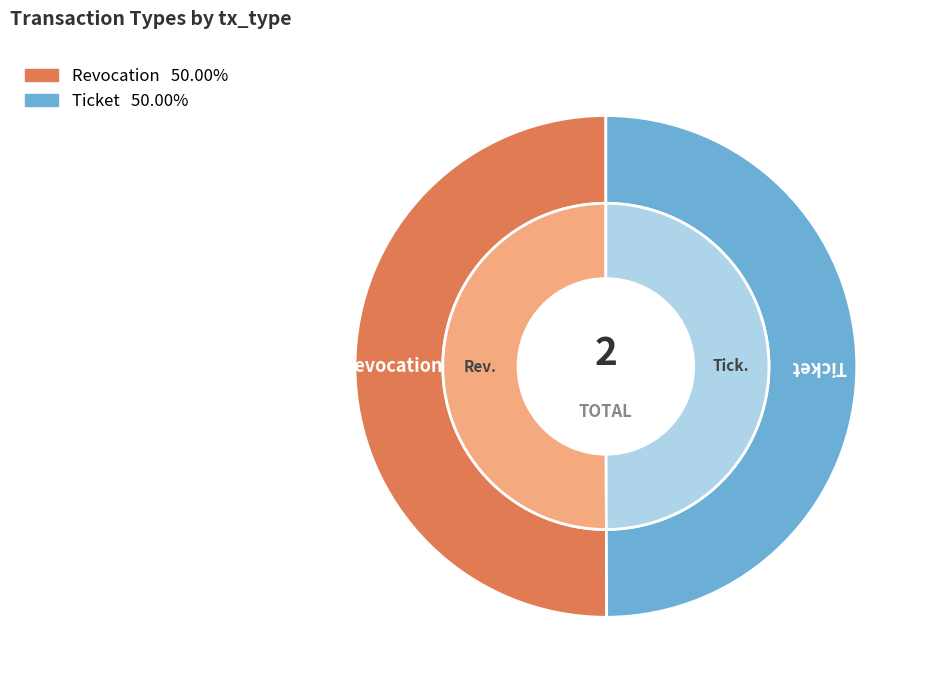

How many slices are in this pie chart?

2